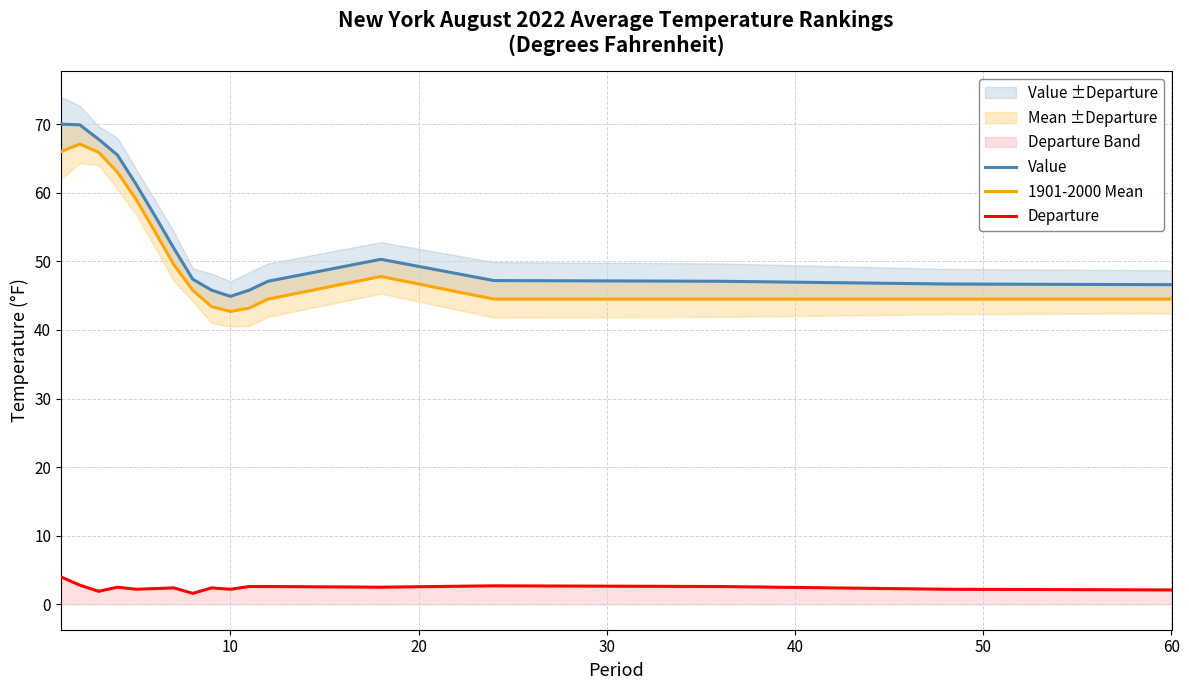

What is the maximum value for Departure?

4.0